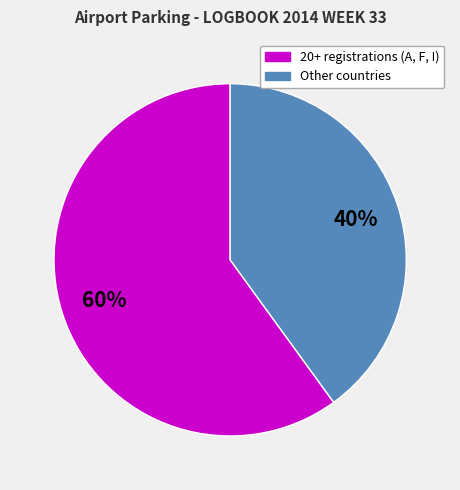

To the nearest percent, what is the average slice percentage?

50%